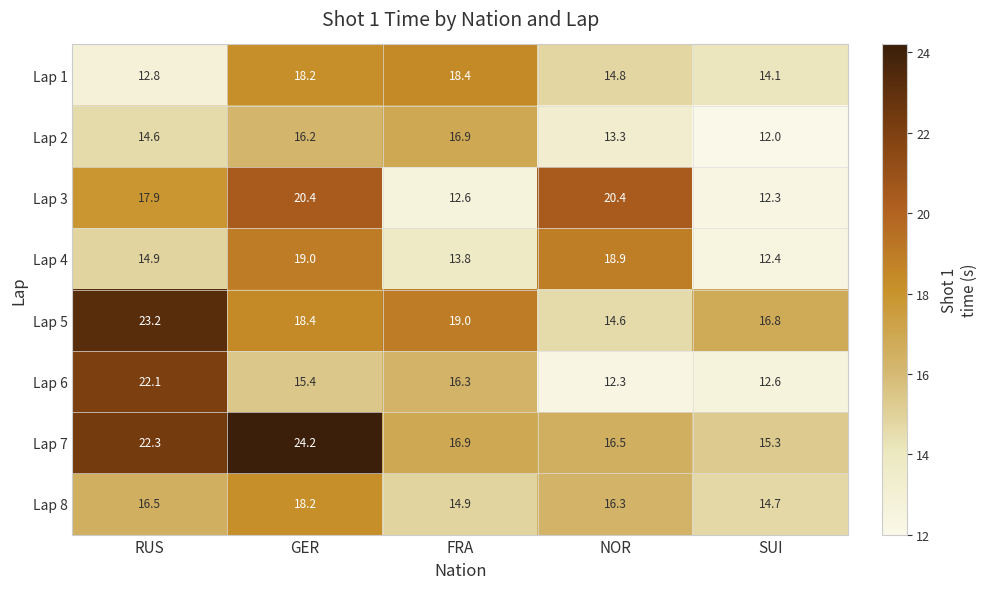

What value does the Lap 1 series have at GER?

18.2